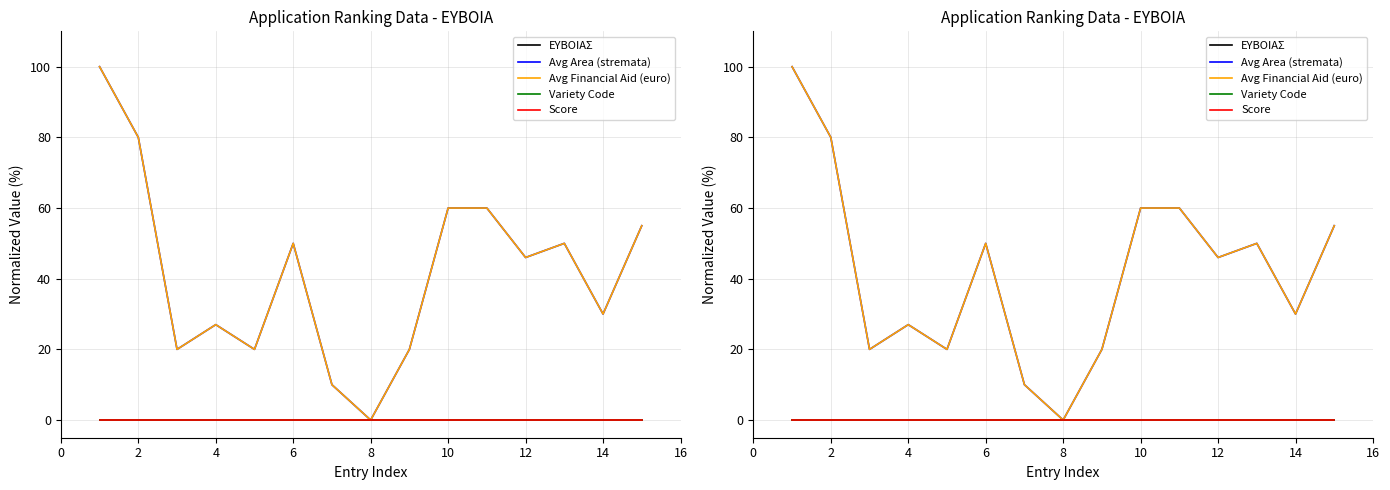

True or false: Avg Area (stremata) and Avg Financial Aid (euro) cross at least once.

False